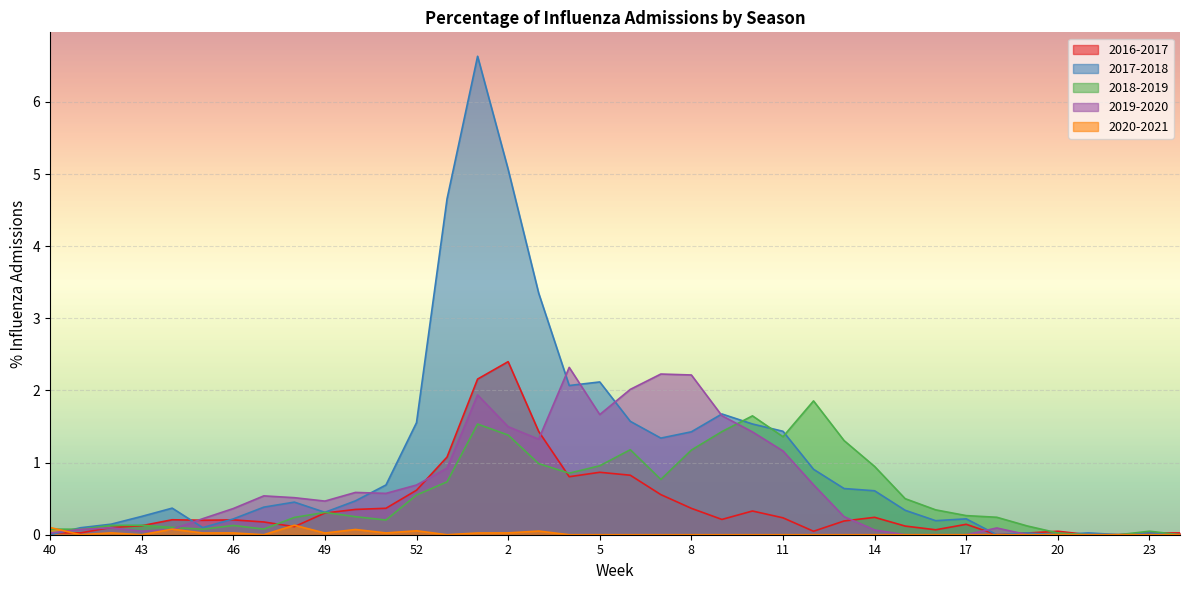

Between which two adjacent categories do 2019-2020 and 2017-2018 first intersect?

40 and 41